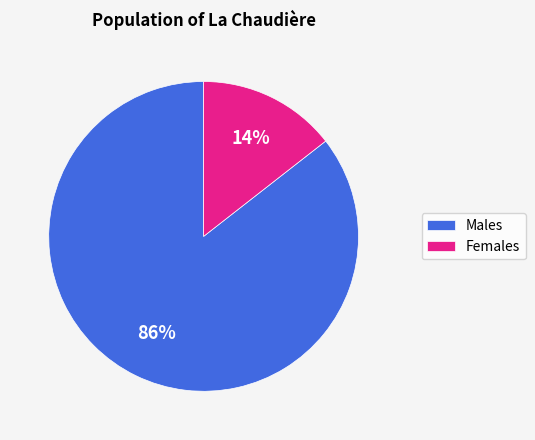

Which has a higher value, Males or Females?

Males